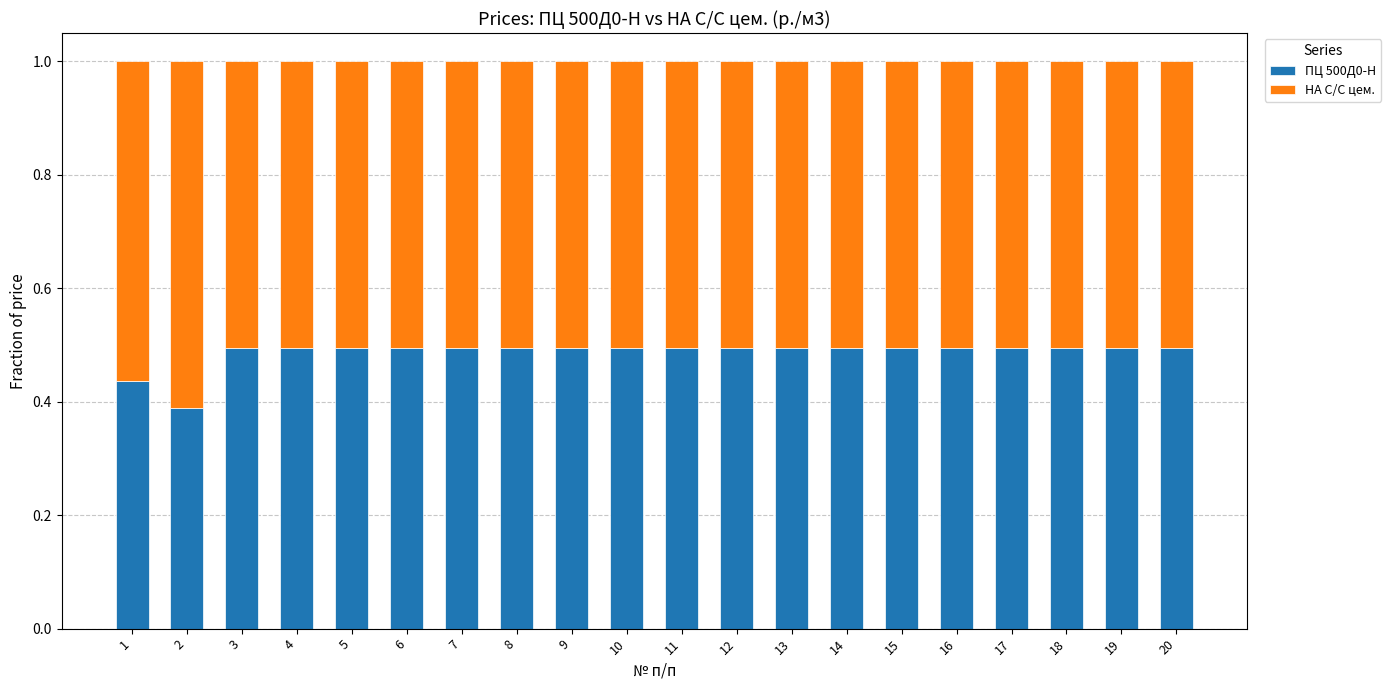

What is the highest value of the ПЦ 500Д0-Н series?

0.5